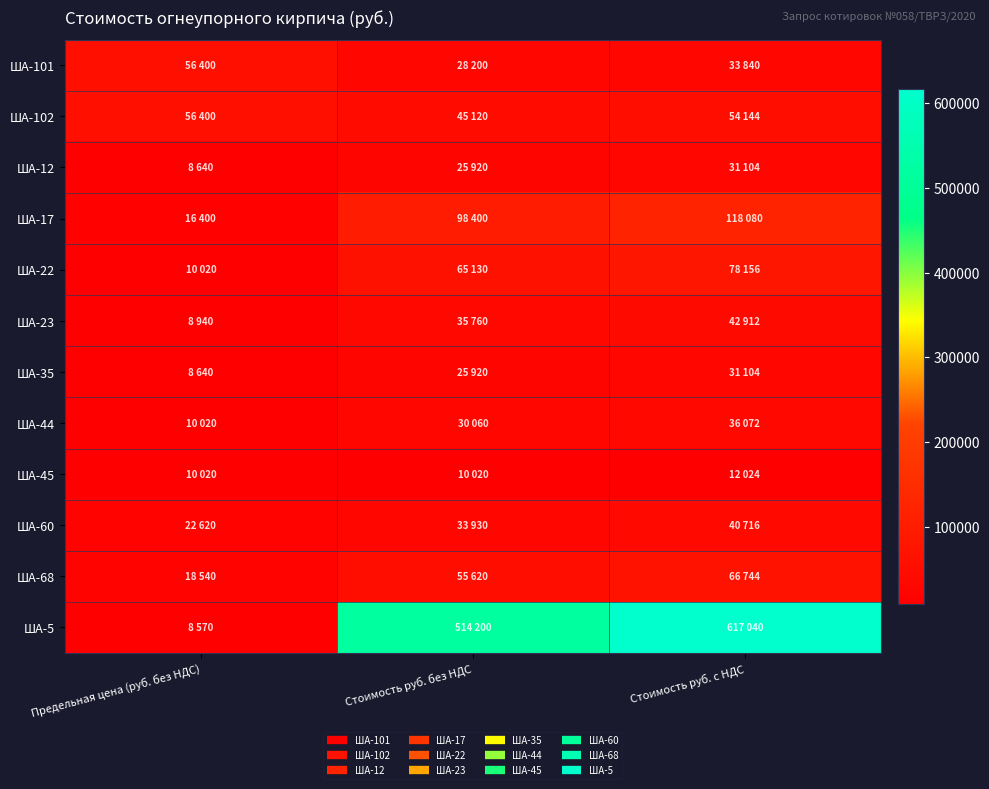

How many categories are shown in the chart?

3